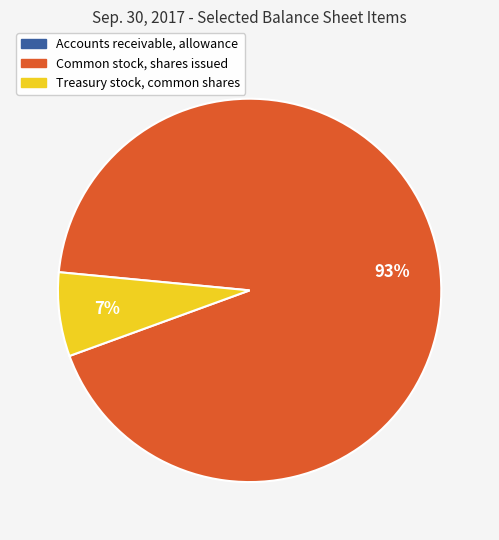

Which slice is the largest?

Common stock, shares issued